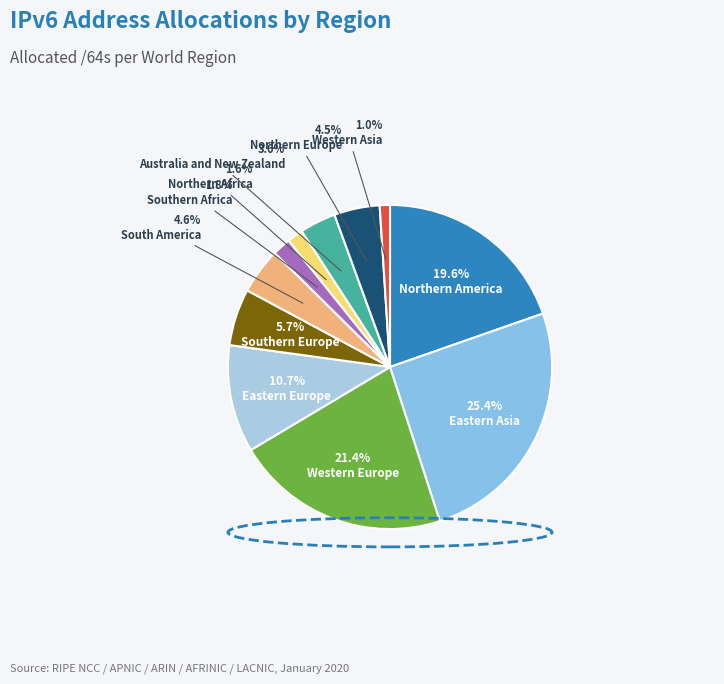

Rank the categories by value from highest to lowest.

Eastern Asia, Western Europe, Northern America, Eastern Europe, Southern Europe, South America, Northern Europe, Australia and New Zealand, Southern Africa, Northern Africa, Western Asia